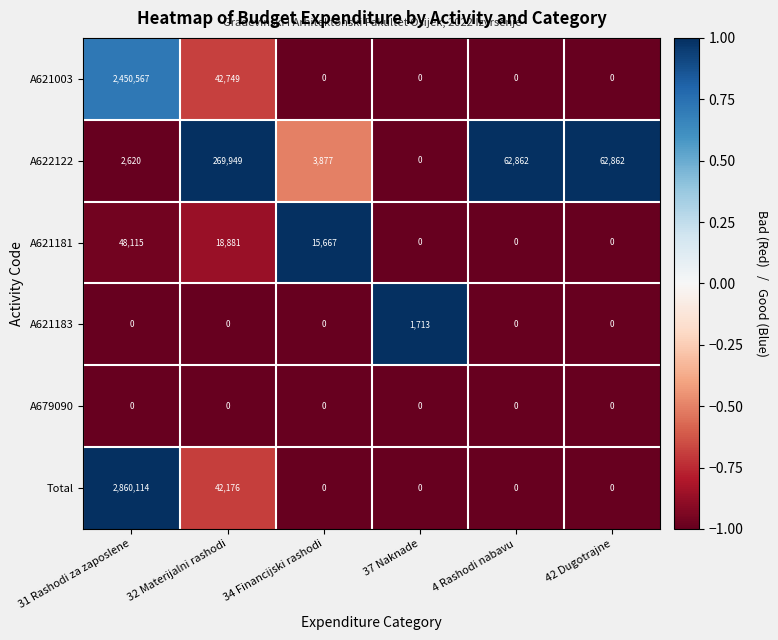

What is the sum of all A621183 values?

1713